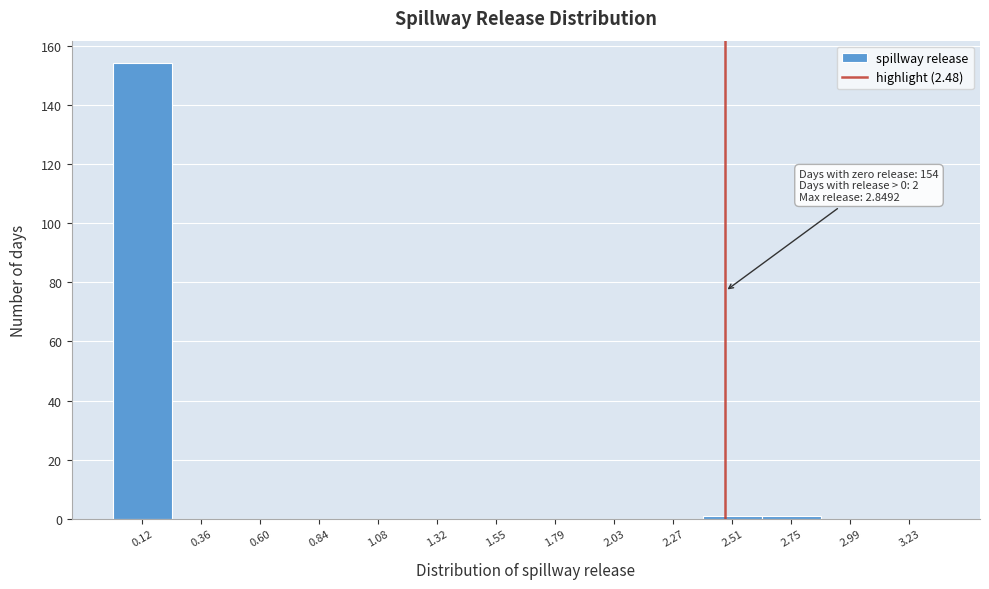

Which range on the x-axis has the tallest bar?

0.00 to 0.25